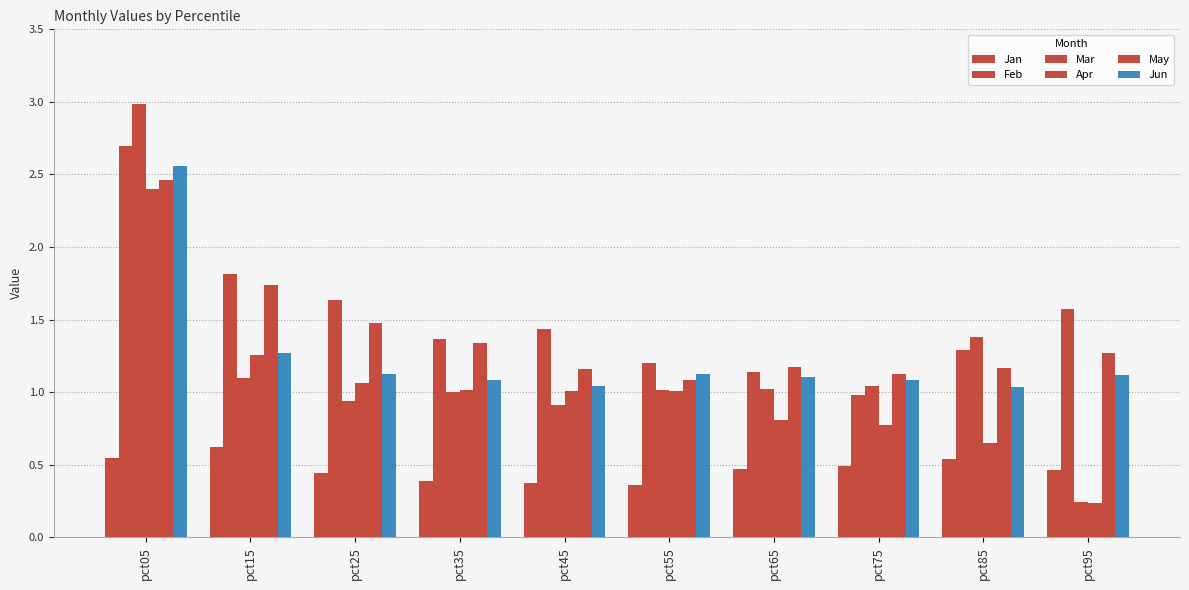

Which series has the widest spread of values?

Mar